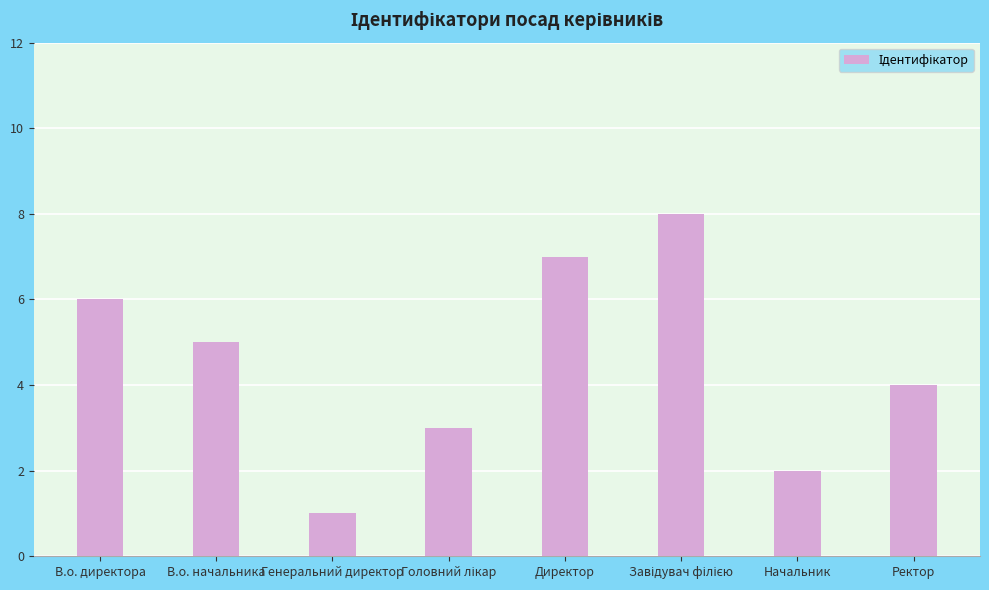

Which category has the lowest value across all series?

Генеральний директор